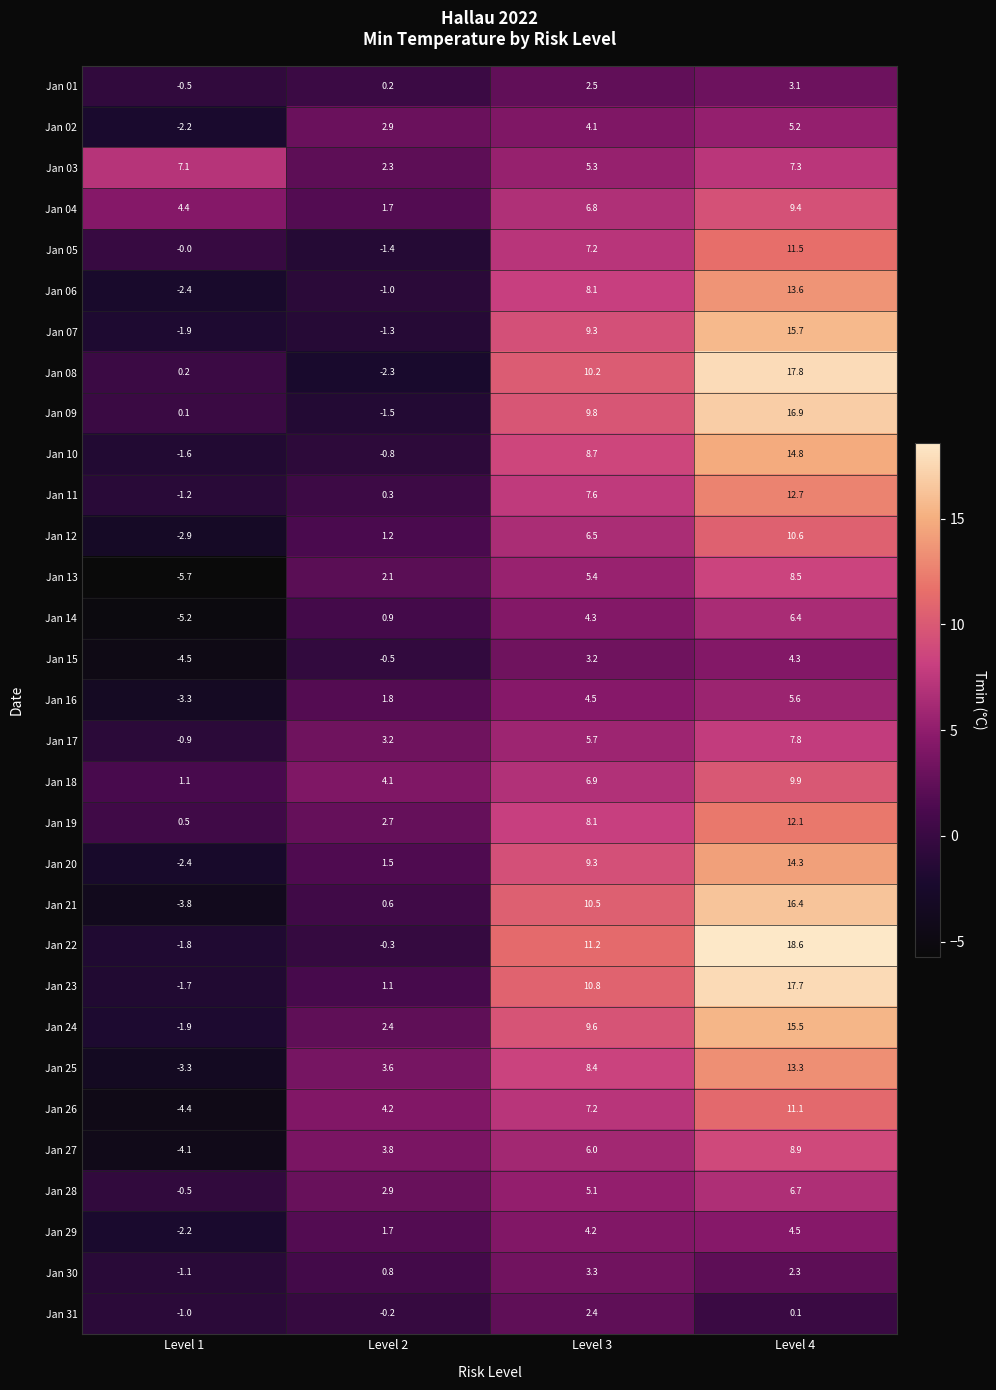

Rank the categories by Jan 05 value from lowest to highest.

Level 2, Level 1, Level 3, Level 4